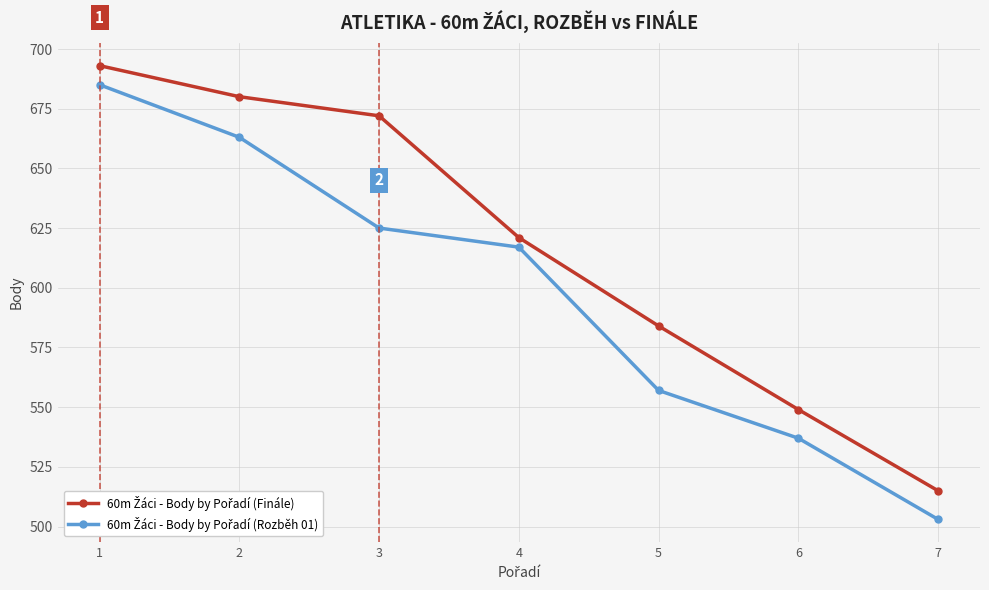

What is the maximum value shown in the chart?

693